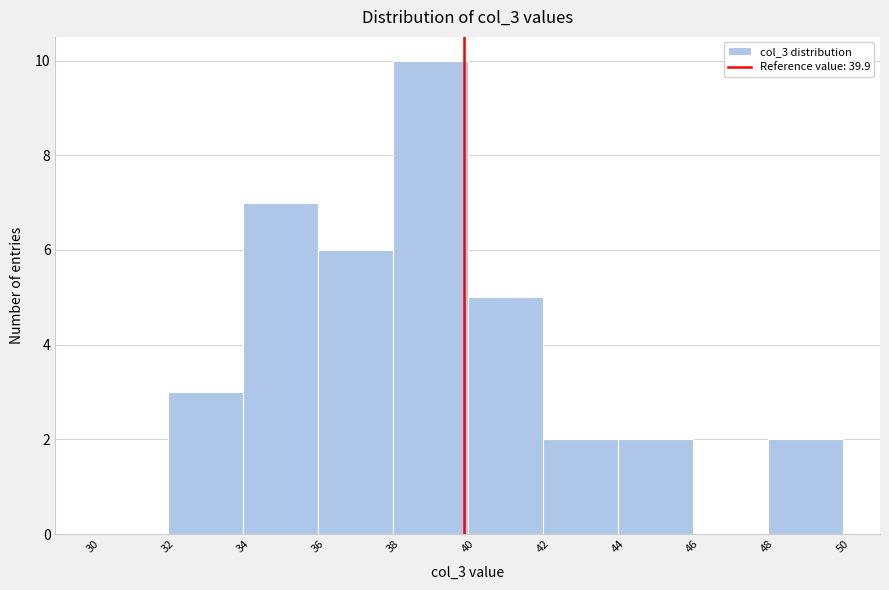

What is the height of the bar covering 44 to 46 on the x-axis? The values are not printed on the chart, so give them approximately, as read against the axis.

2